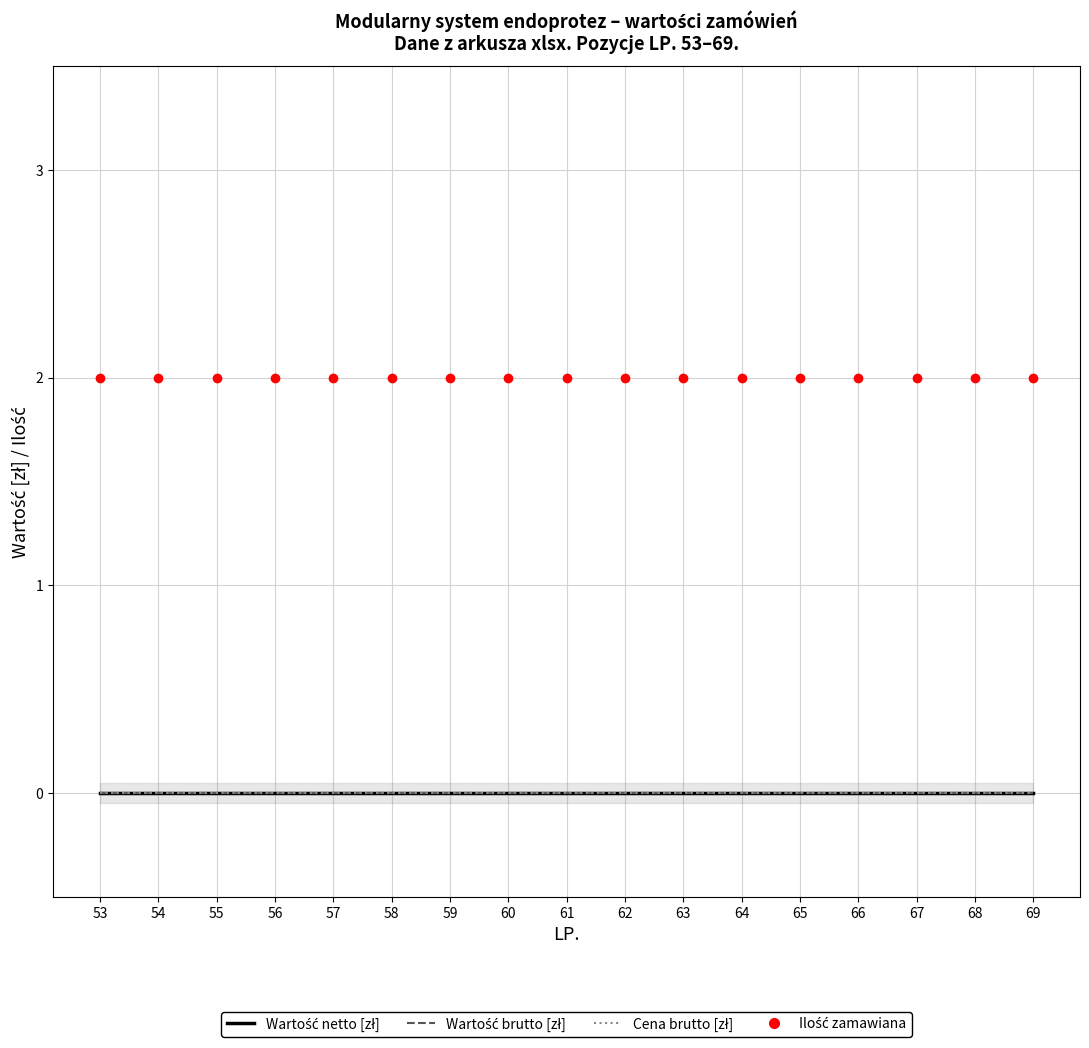

At which category is the sum across all series the highest?

53